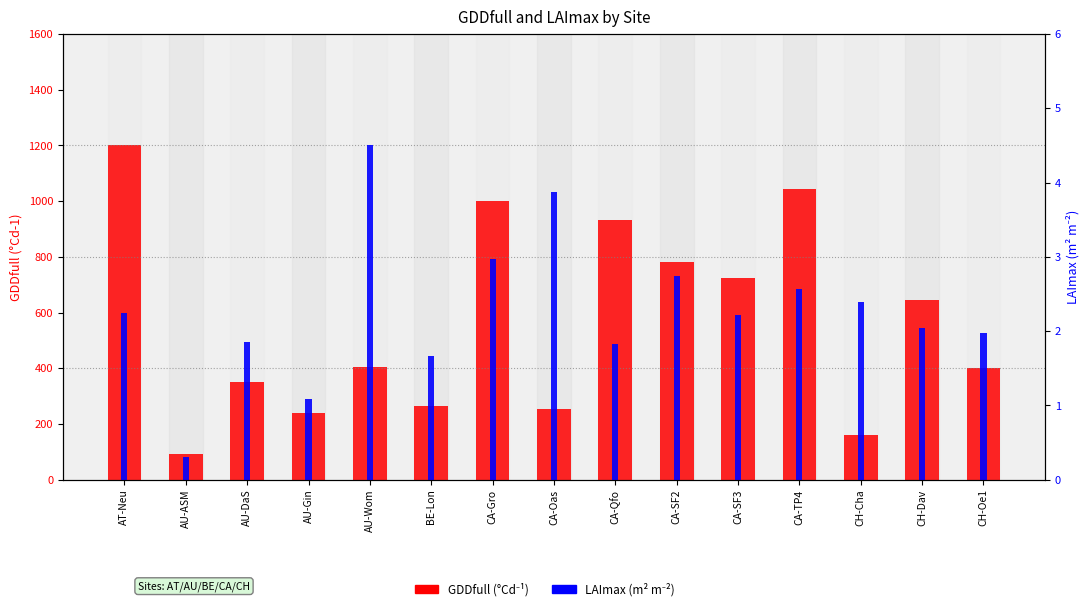

What is the label of the 6th bar from the right?

CA-SF2